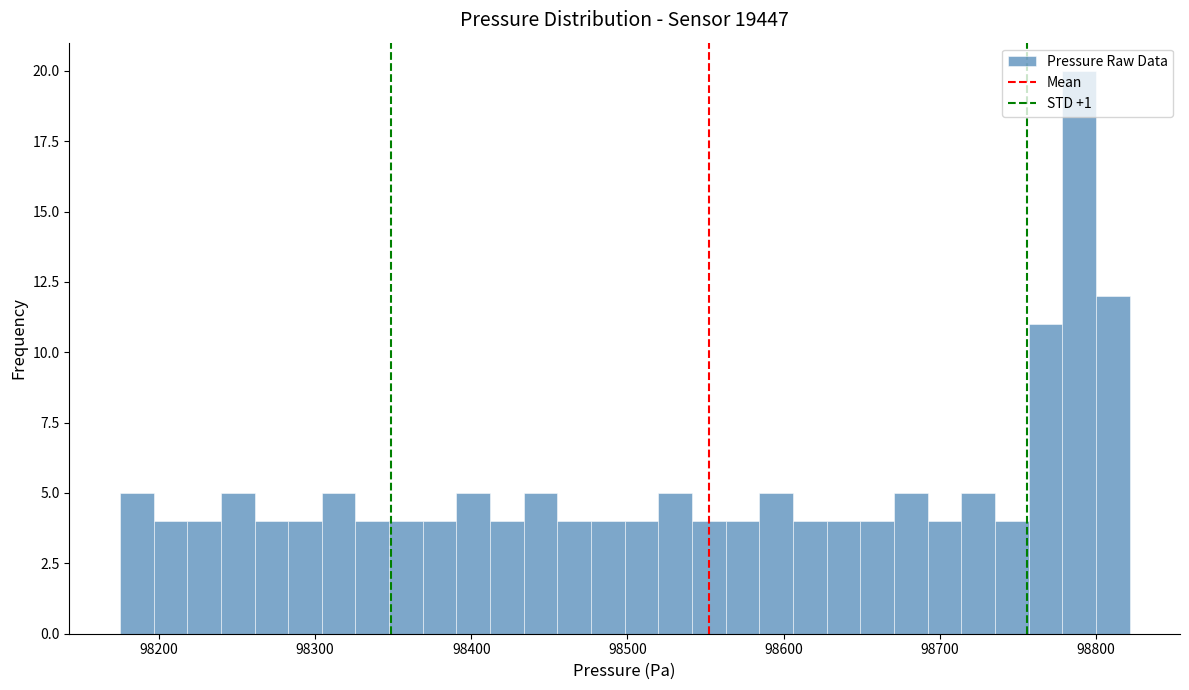

Read against the x-axis, roughly where is the centre of the tallest bar?

98790